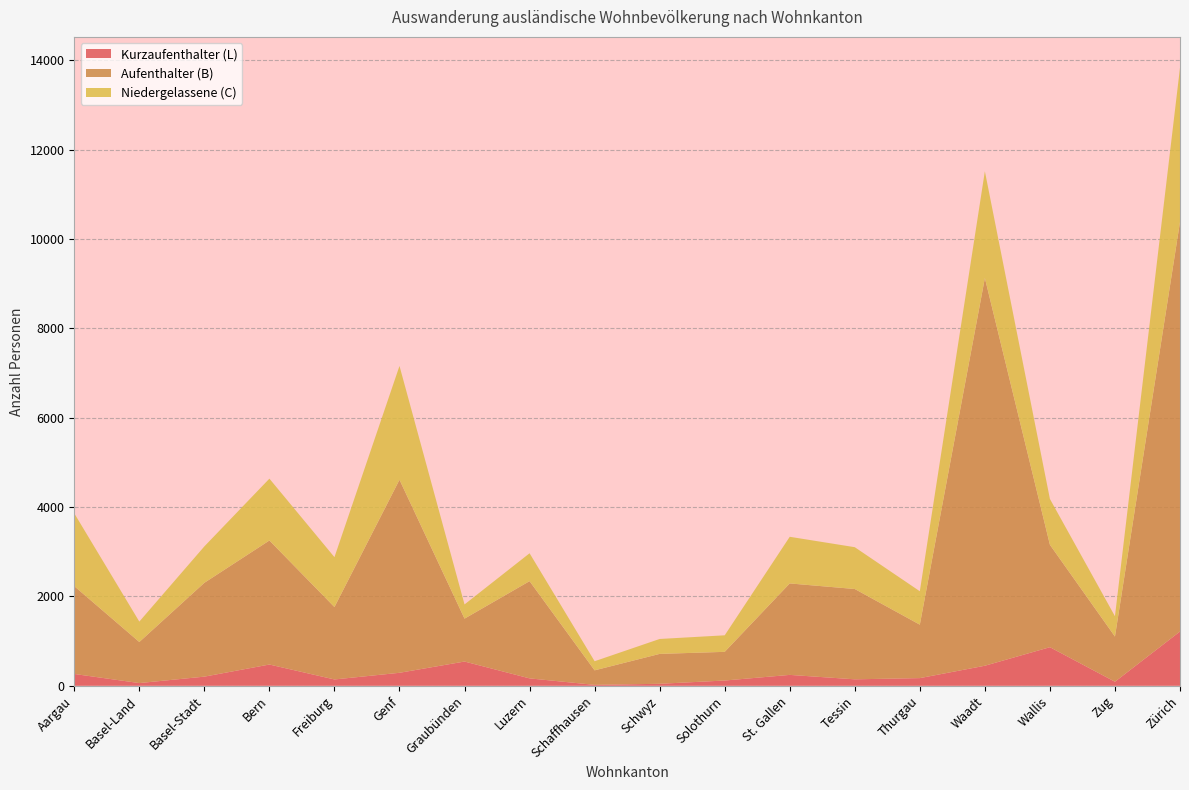

Reading left to right, list all the values displayed in this chart.

Kurzaufenthalter (L): 264	60	204	475	141	290	542	165	20	44	117	243	144	171	448	863	90	1214
Aufenthalter (B): 1965	919	2100	2776	1620	4320	960	2176	325	669	642	2047	2021	1196	8676	2292	1011	9164
Niedergelassene (C): 1629	457	815	1384	1117	2547	318	624	204	334	370	1044	936	748	2390	1026	455	3452